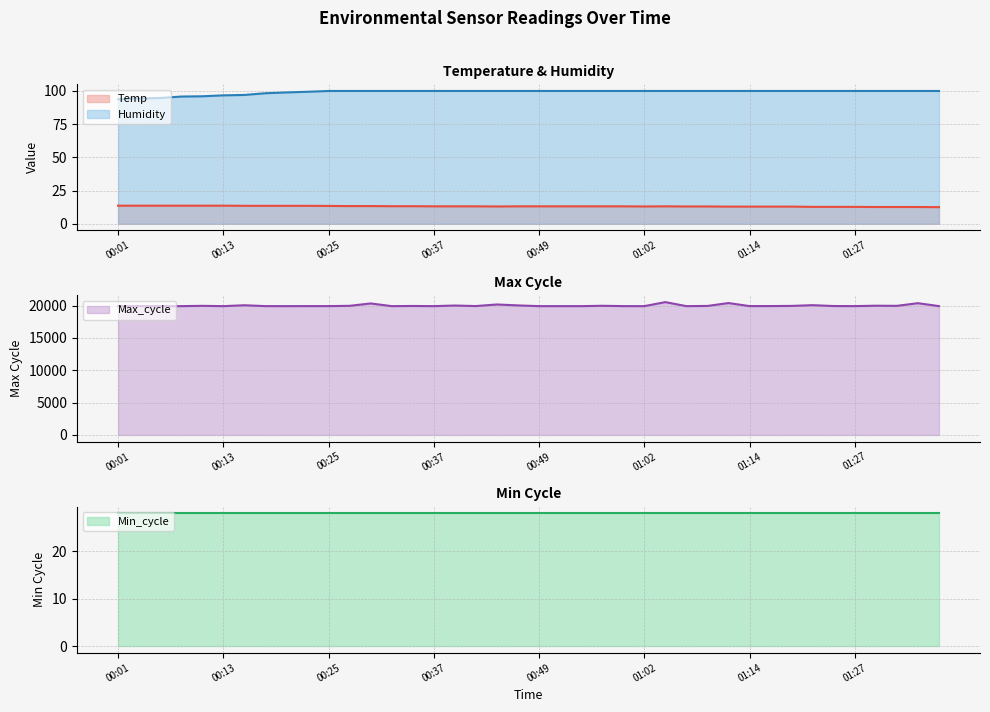

True or false: Humidity and Temp intersect in this chart.

False